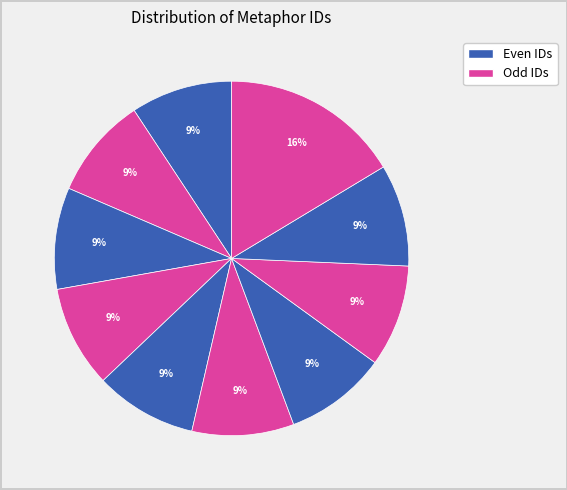

How many segments does this pie chart have?

10